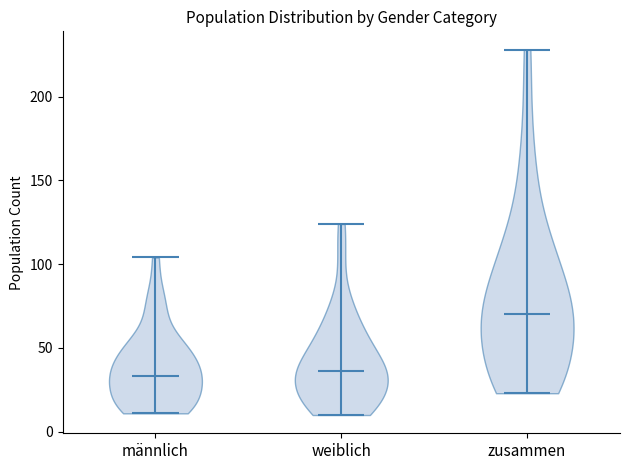

Reading left to right, read every violin against the y-axis: where its median line is, and the lowest and highest points it reaches. The values are not printed on the chart, so give them approximately, as read against the axis.

männlich: median line 35, lowest point 10, highest point 105
weiblich: median line 35, lowest point 10, highest point 125
zusammen: median line 70, lowest point 25, highest point 230